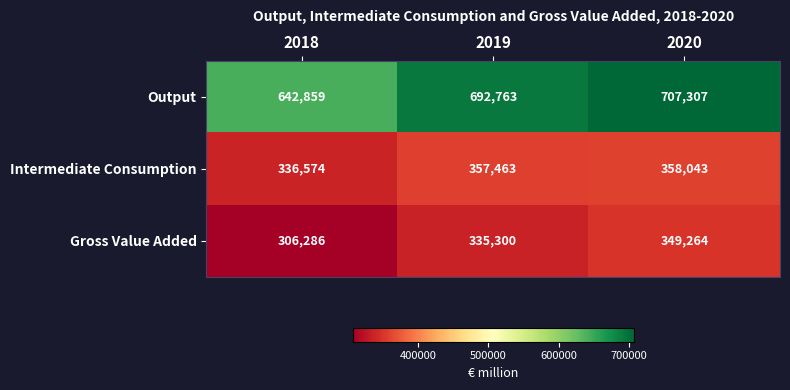

Where is Intermediate Consumption nearest to the value 347308?

2019